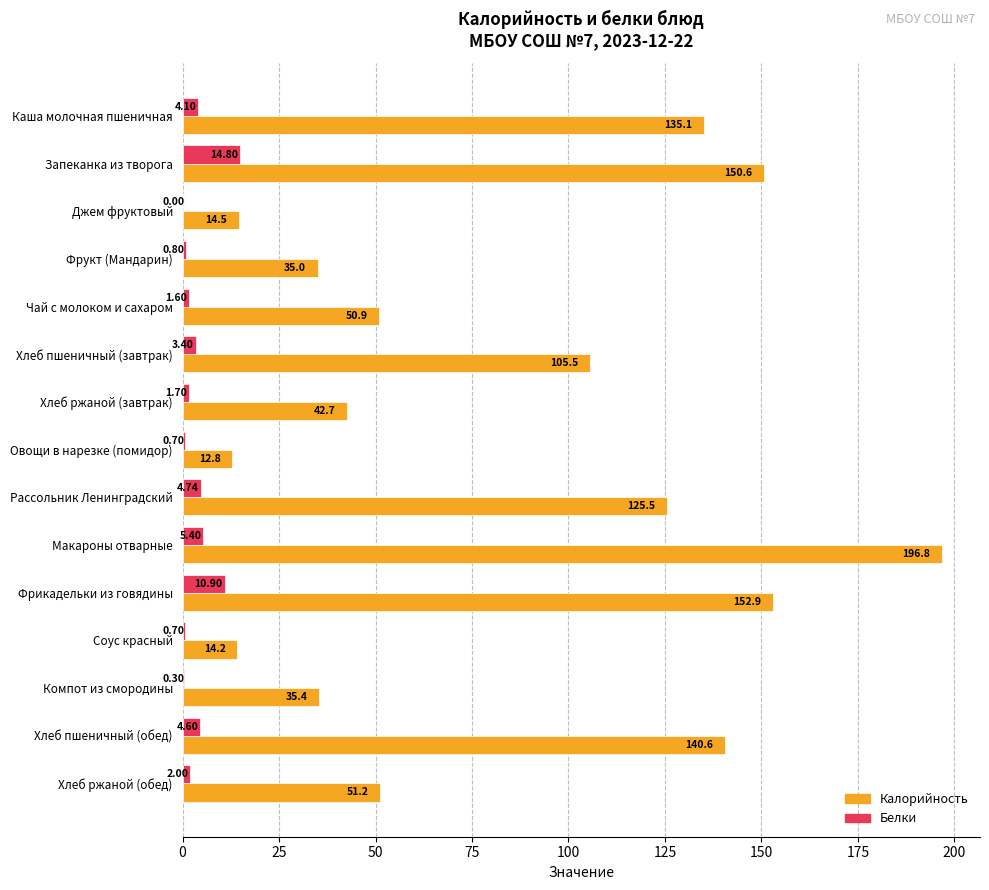

At which category is the sum across all series the highest?

Макароны отварные